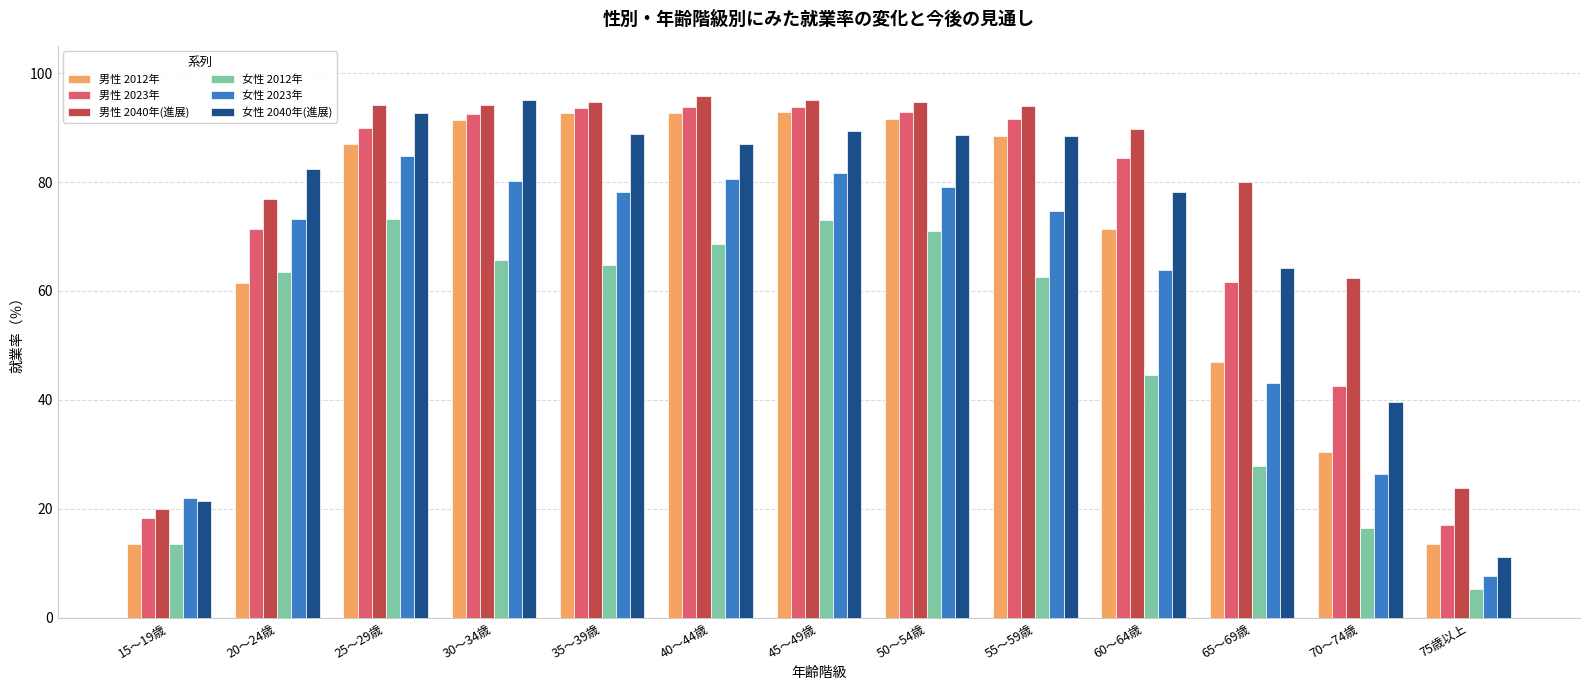

What position from the right is 45～49歳?

7